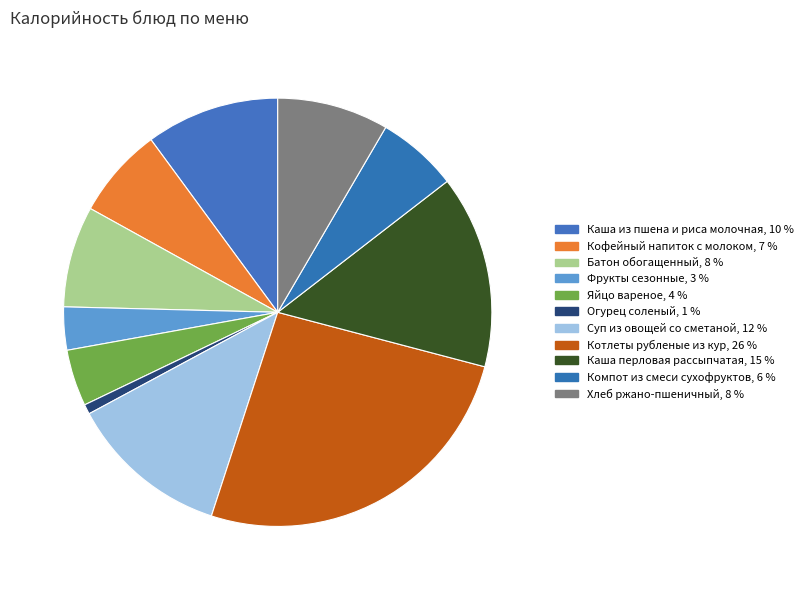

How many segments does this pie chart have?

11